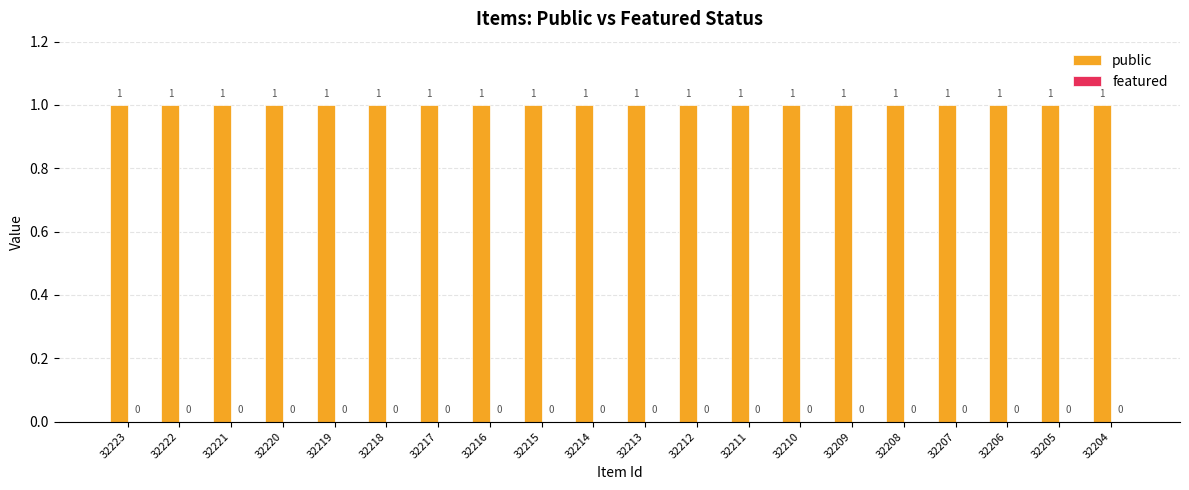

The value of public at 32218 is 1. True or false?

True